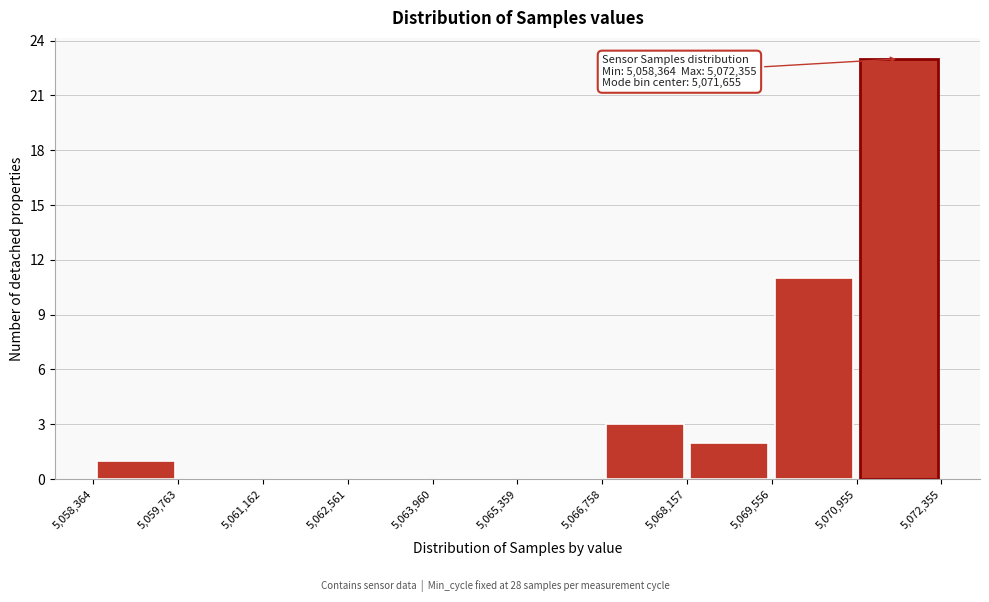

Over which range of the x-axis is the bar tallest?

5,070,955 to 5,072,355